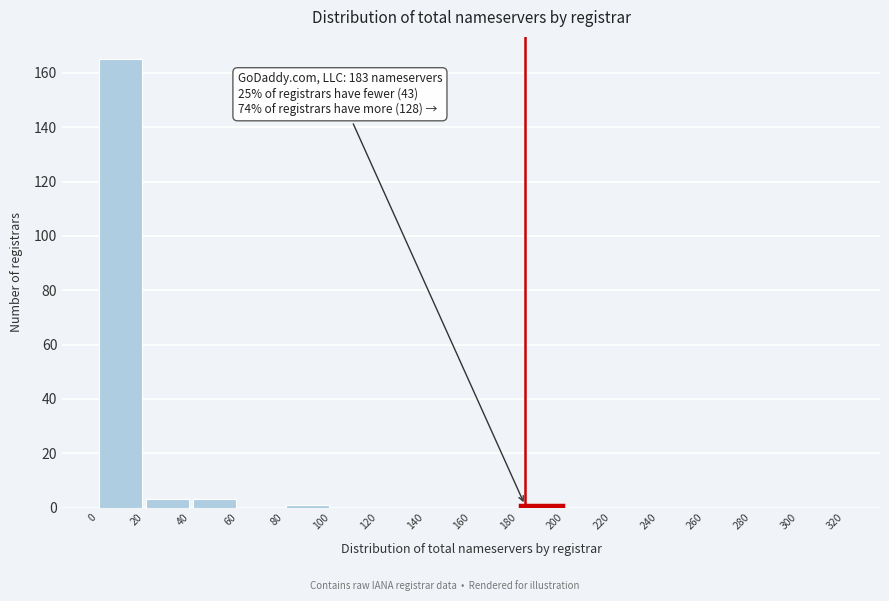

Over which range of the x-axis is the bar tallest?

0 to 20